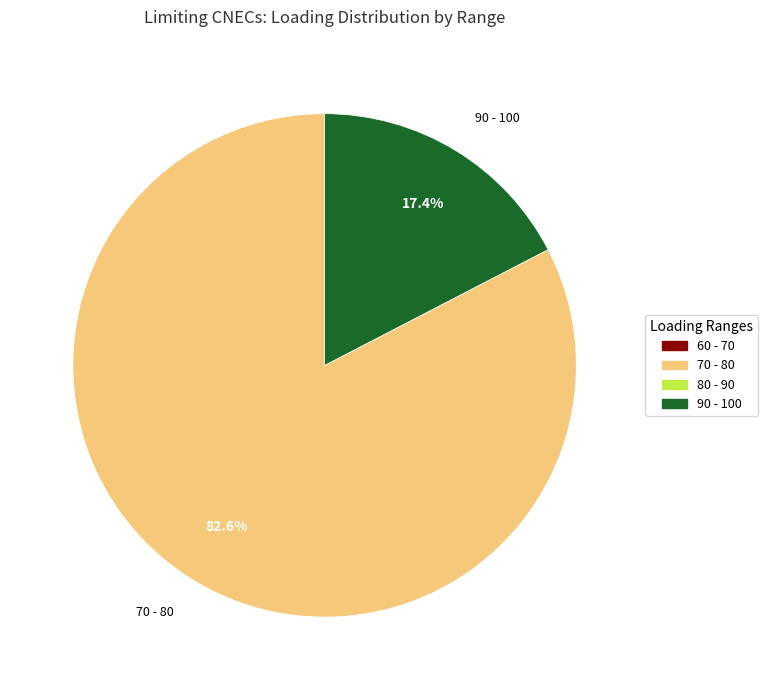

Is there a majority slice in this chart?

Yes